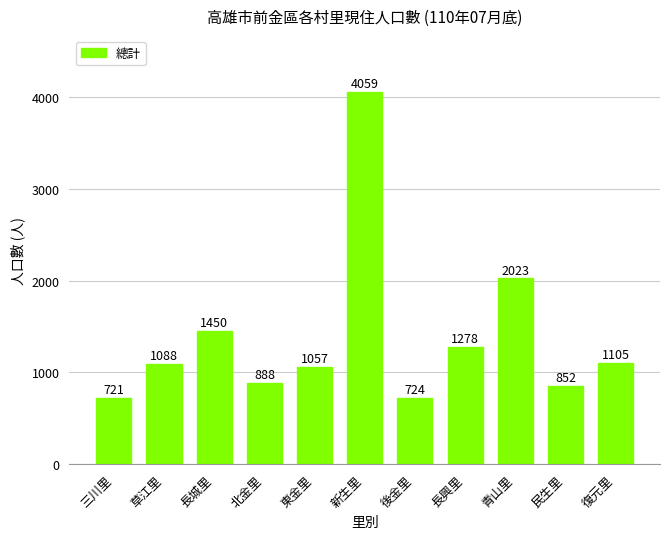

Reading right to left, list all the values displayed in this chart.

復元里=1105	民生里=852	青山里=2023	長興里=1278	後金里=724	新生里=4059	東金里=1057	北金里=888	長城里=1450	草江里=1088	三川里=721